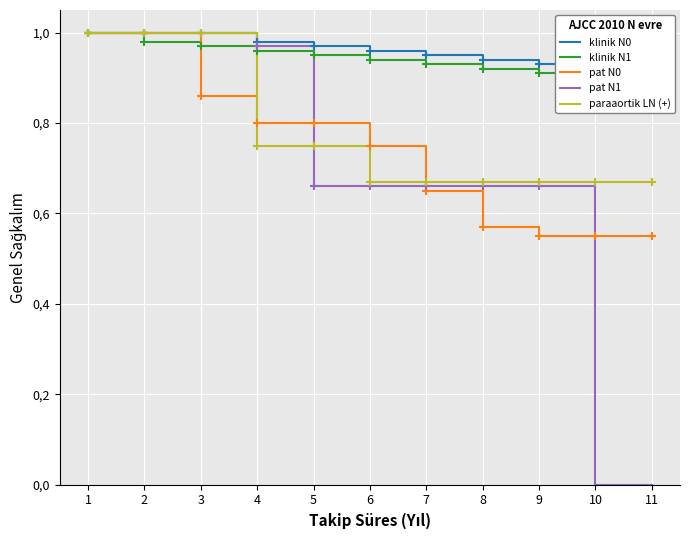

What is the total value across all series at 11?

3.0